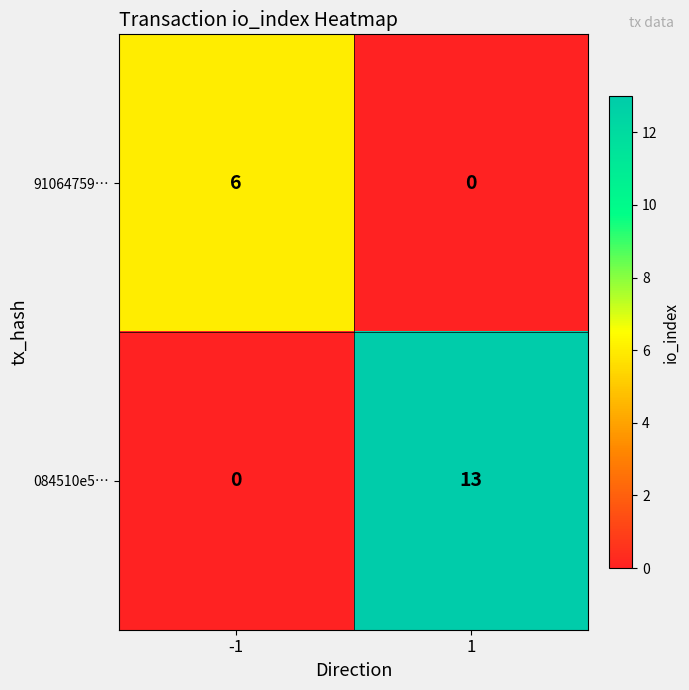

List the series in order of their overall mean, highest first.

084510e5…, 91064759…